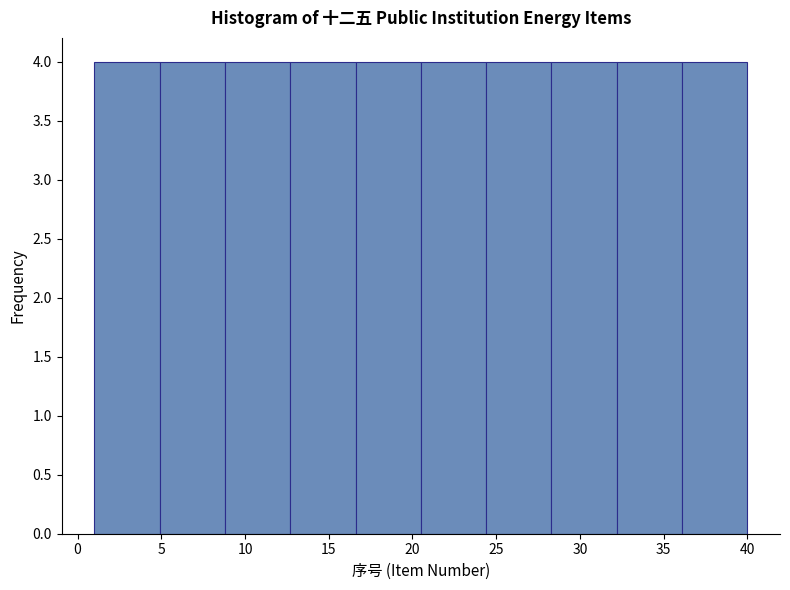

Reading left to right, transcribe this chart: for each bar, give the range it covers on the x-axis and its height. Neither the bar edges nor the heights are printed on the chart, so give them approximately, as read against the axes.

1.0 to 4.9: 4
4.9 to 8.8: 4
8.8 to 12.7: 4
12.7 to 16.6: 4
16.6 to 20.5: 4
20.5 to 24.4: 4
24.4 to 28.3: 4
28.3 to 32.2: 4
32.2 to 36.1: 4
36.1 to 40.0: 4